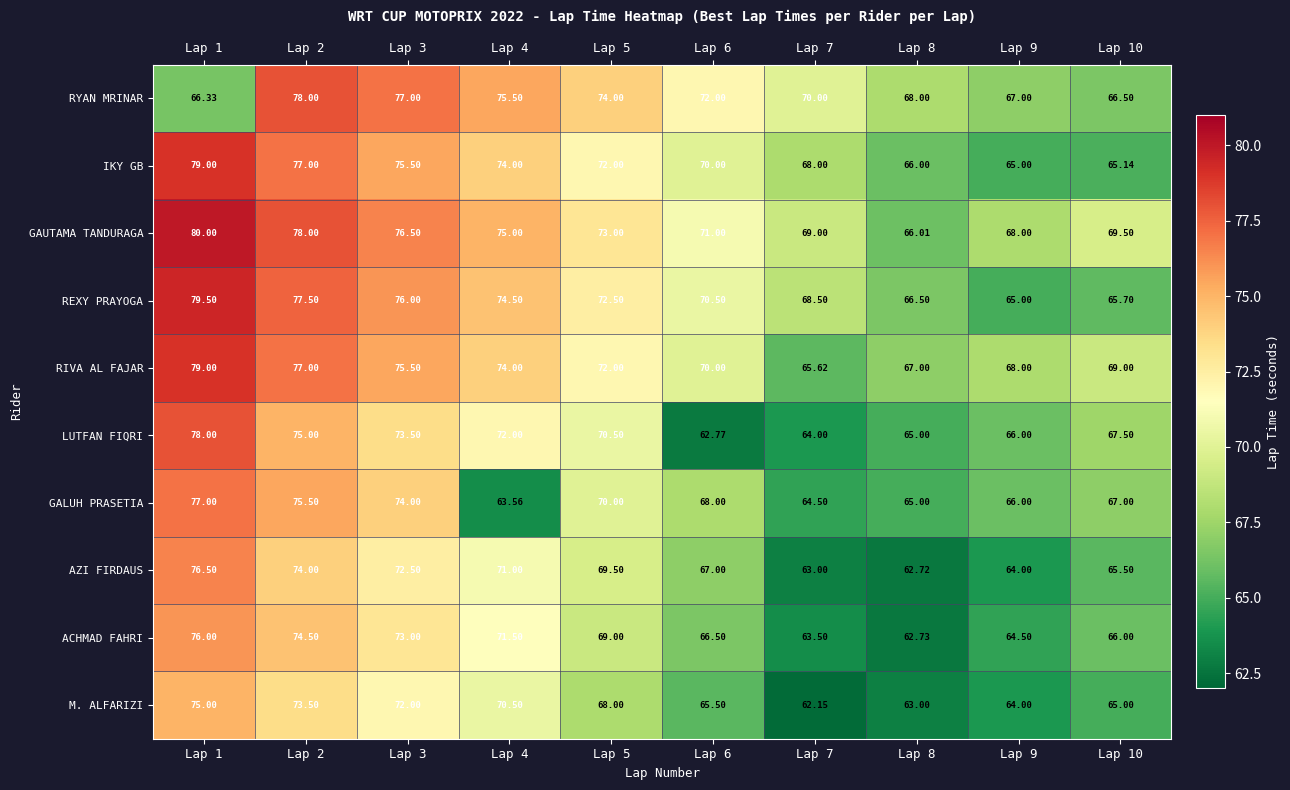

How many data points does each series have?

10